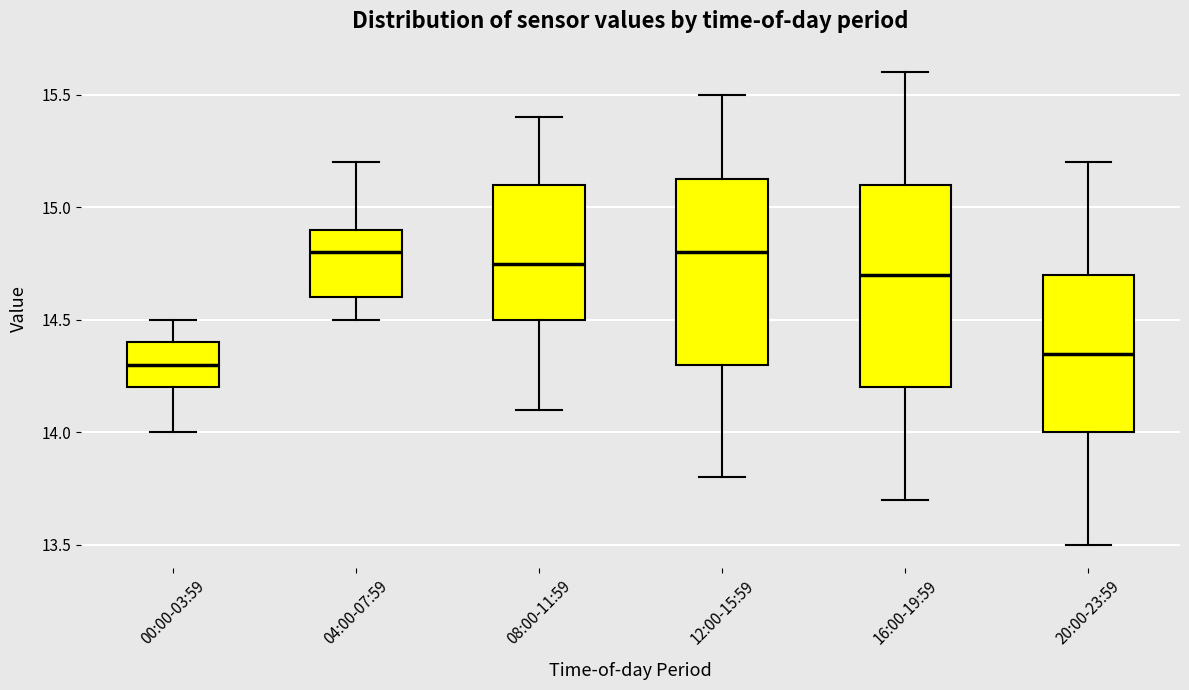

Which box has the lowest median line?

00:00-03:59